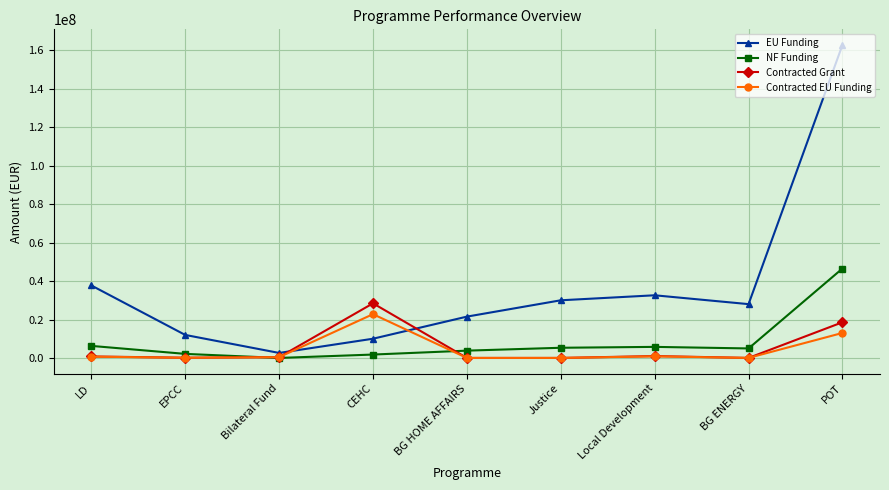

What is the difference between the highest and lowest values at EPCC?

11879528.4